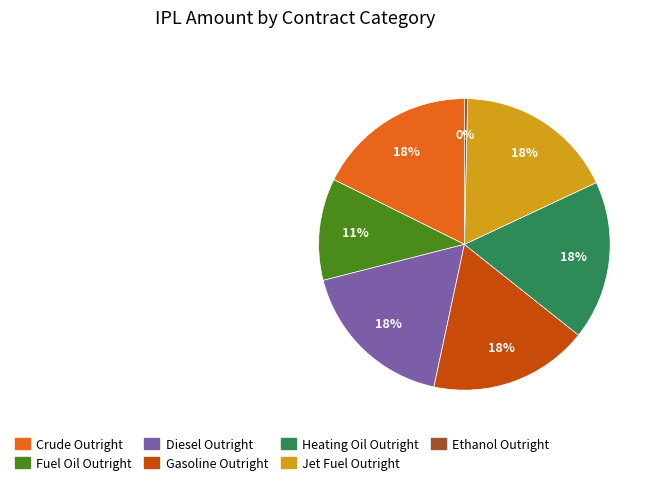

To the nearest percent, what is the average slice percentage?

14%